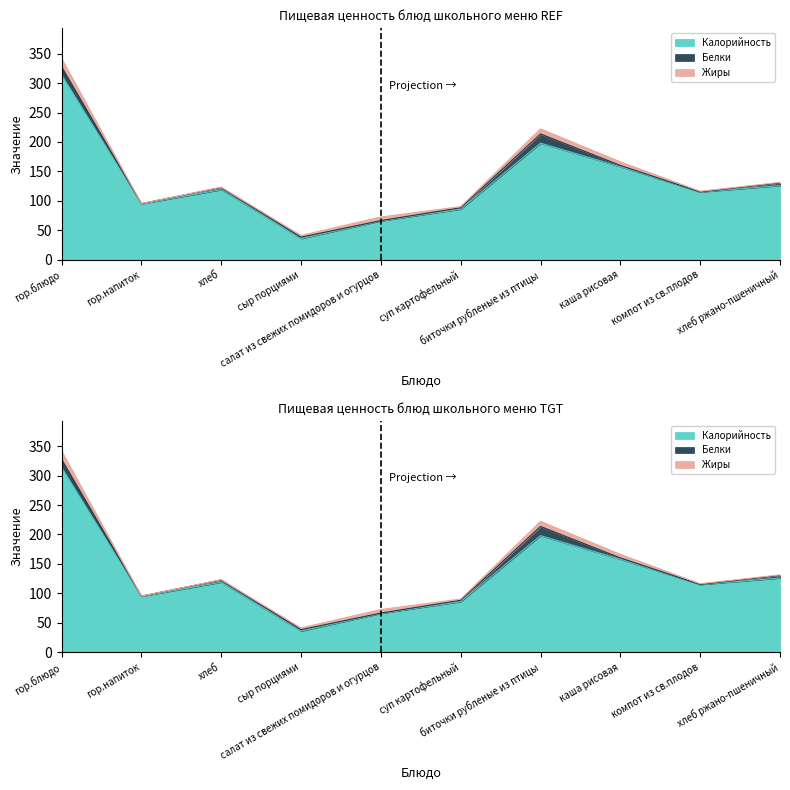

What is the spread (max minus min) of values at хлеб ржано-пшеничный?

125.1